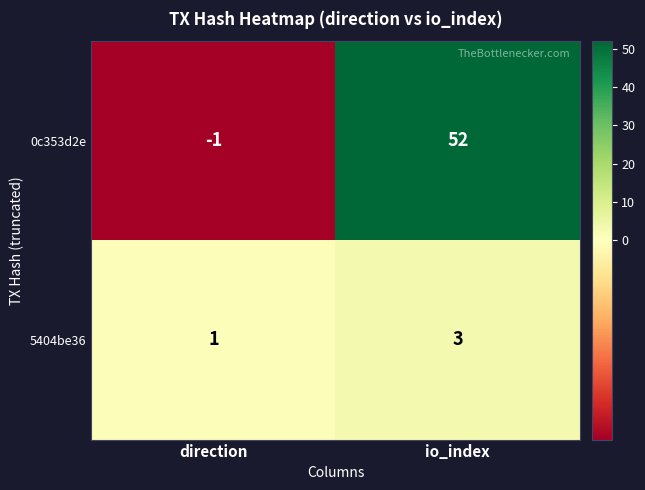

True or false: 5404be36 has a value of 2 at io_index.

False